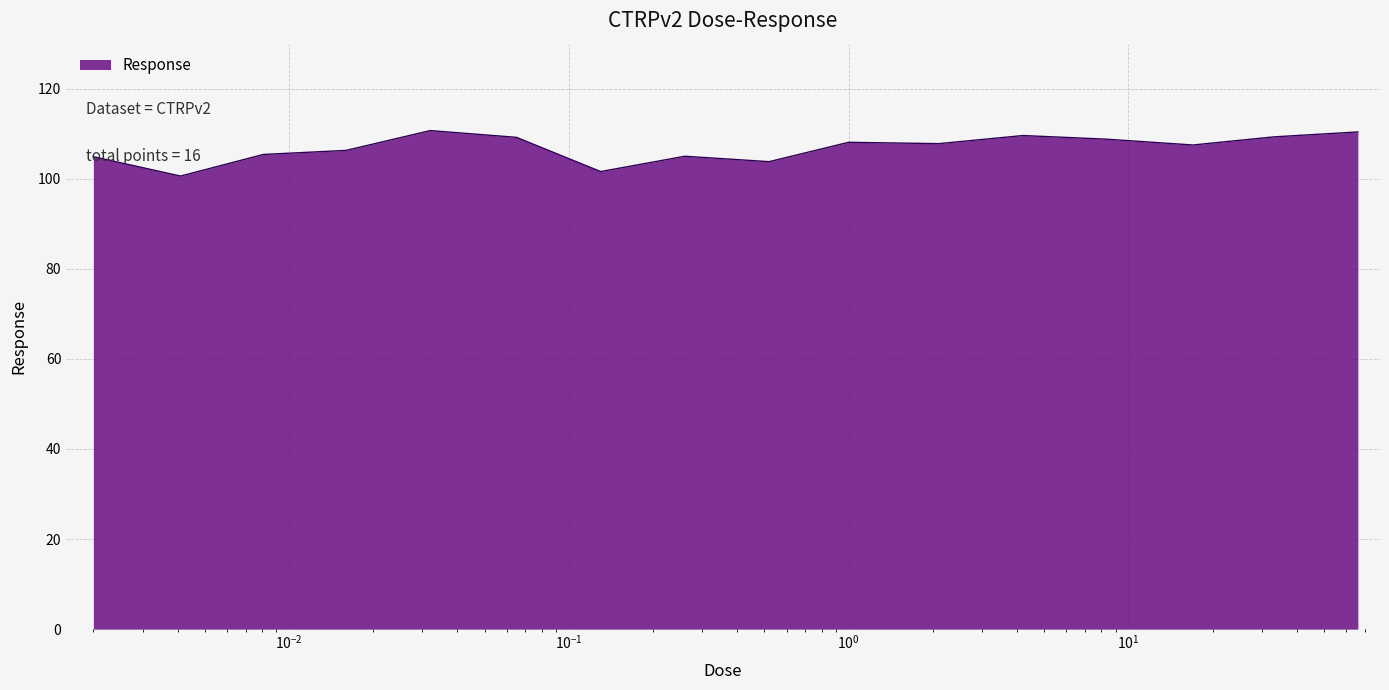

What is the difference between the maximum and minimum values?

10.1